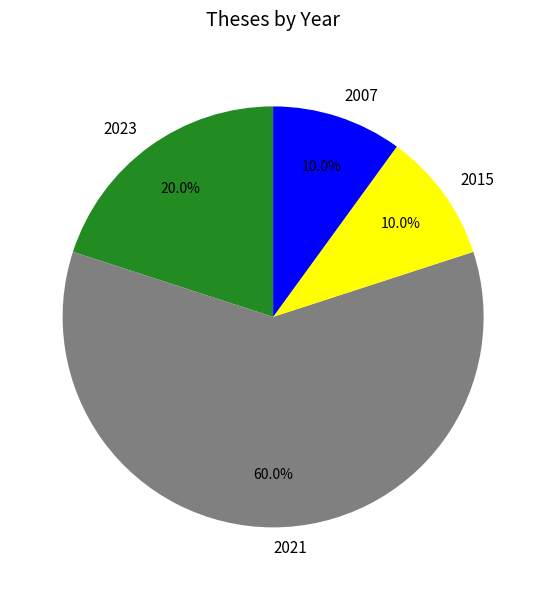

What is the majority slice?

2021